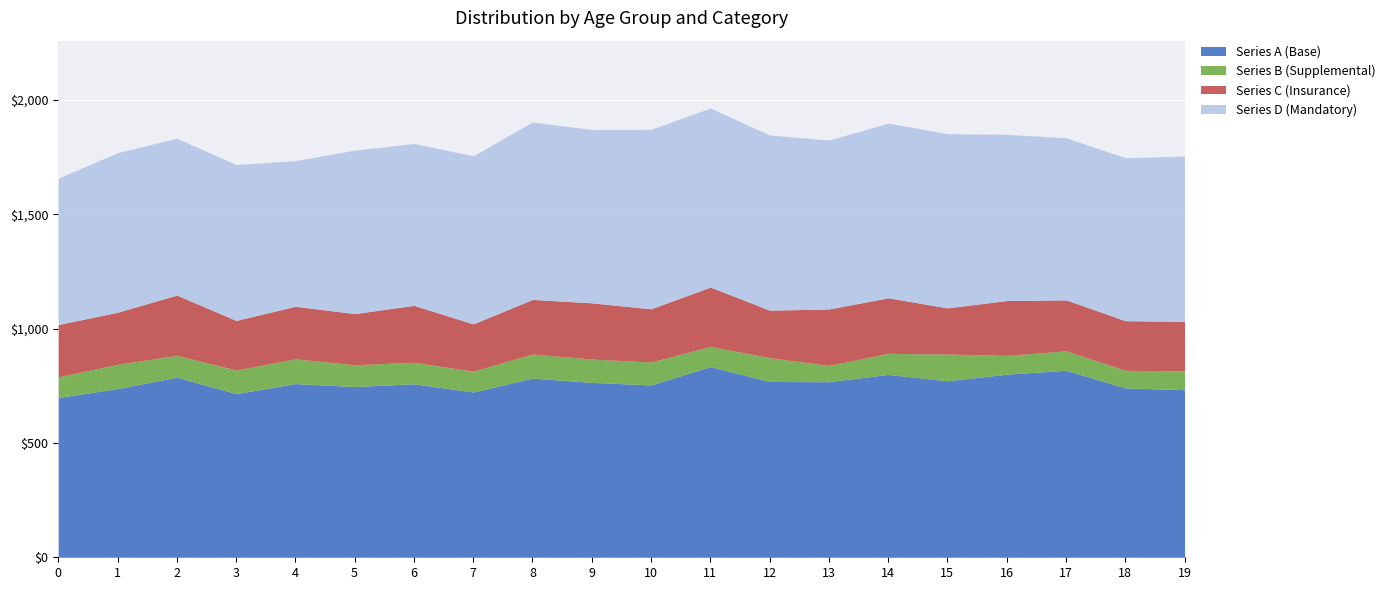

What is the difference between the maximum and second lowest values in the Series A (Base) series?

118